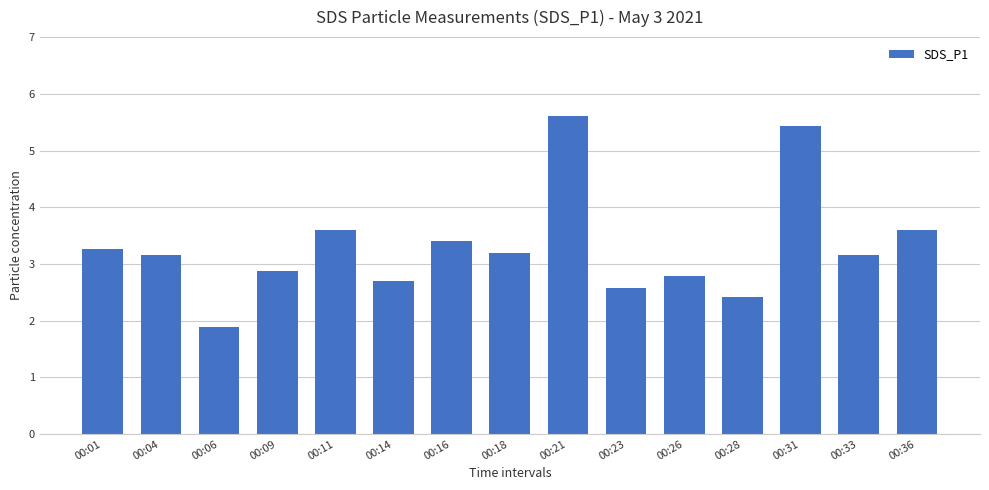

What is the change in value from 00:04 to 00:31?

+2.3